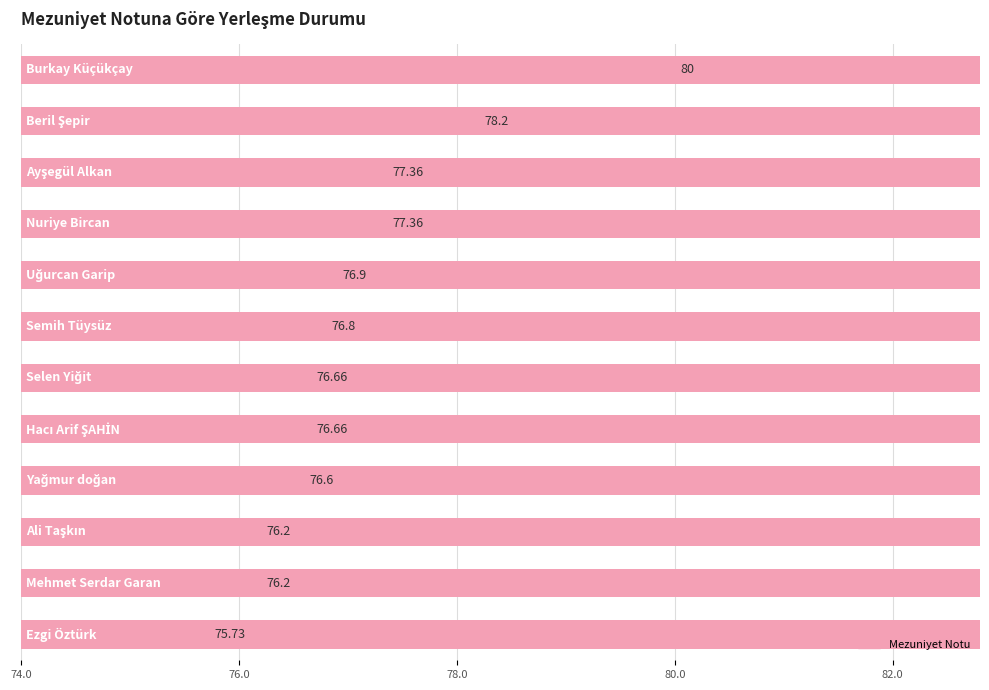

What is the value of the 1st bar from the left?

80.0